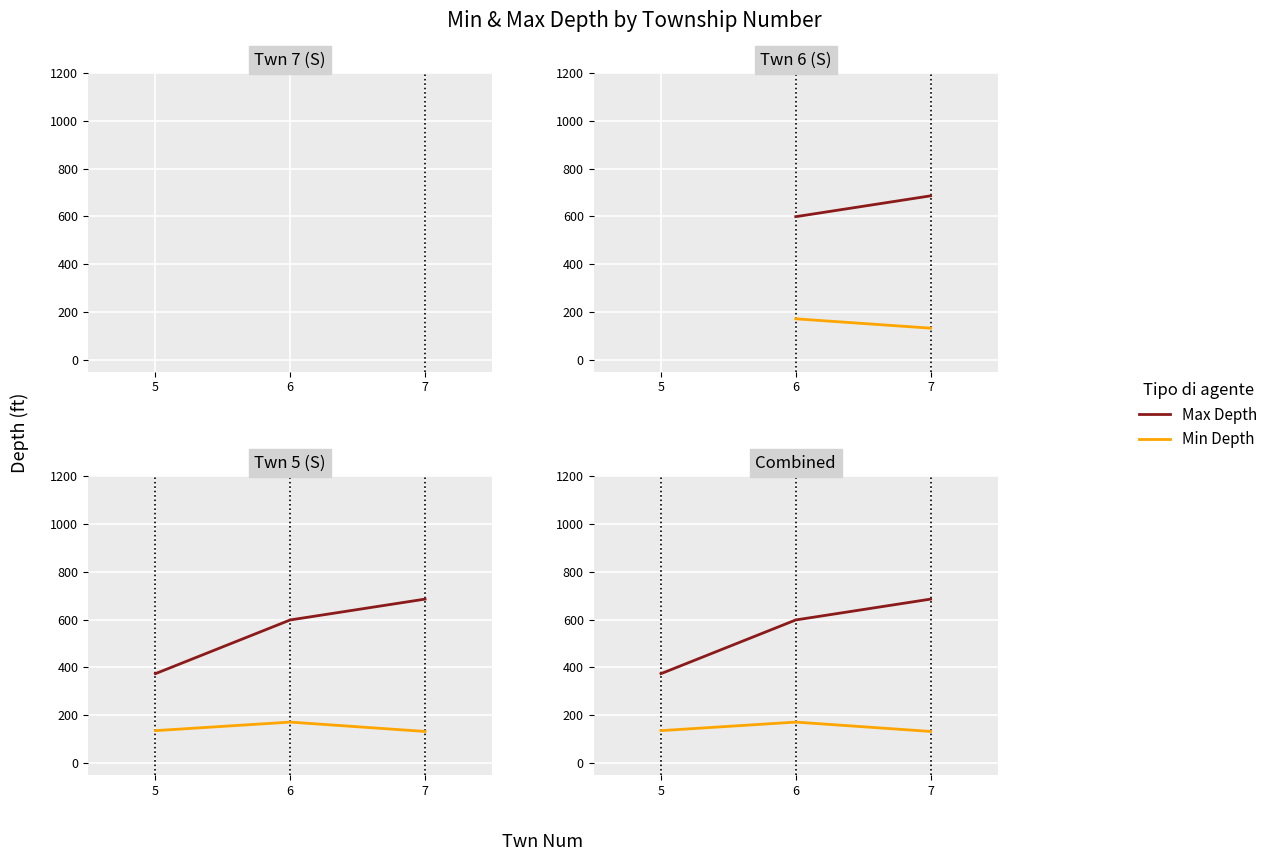

List the labels in order of Max Depth value, smallest first.

5, 6, 7